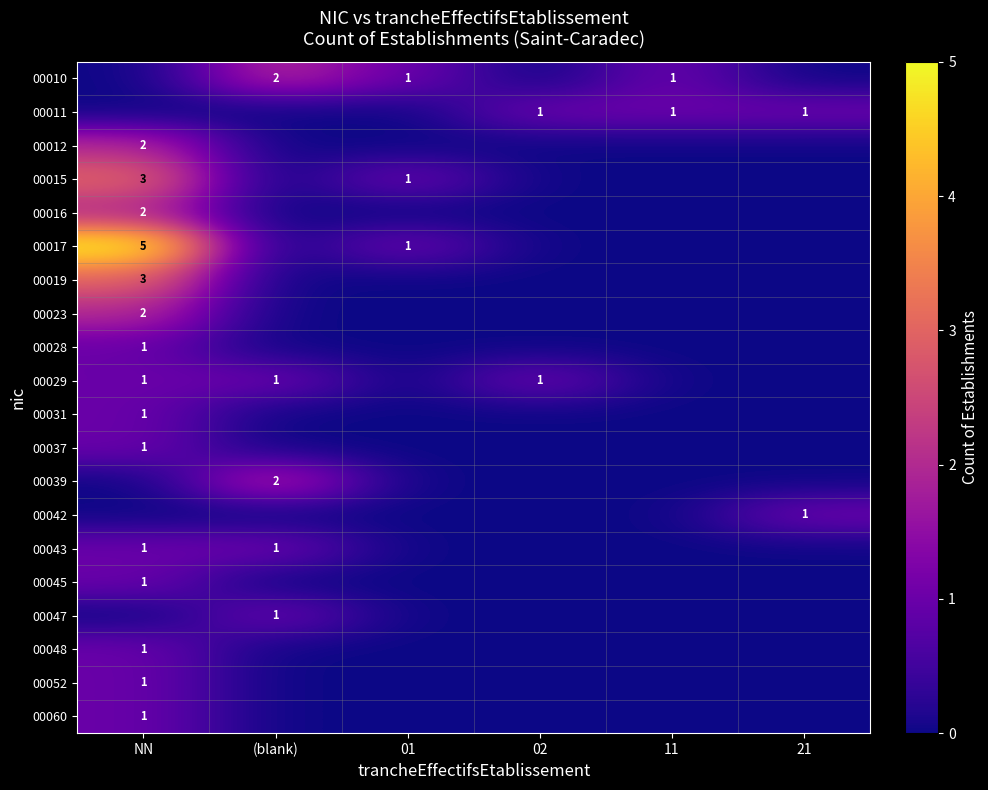

True or false: 00015 has a value of 1 at 01.

True